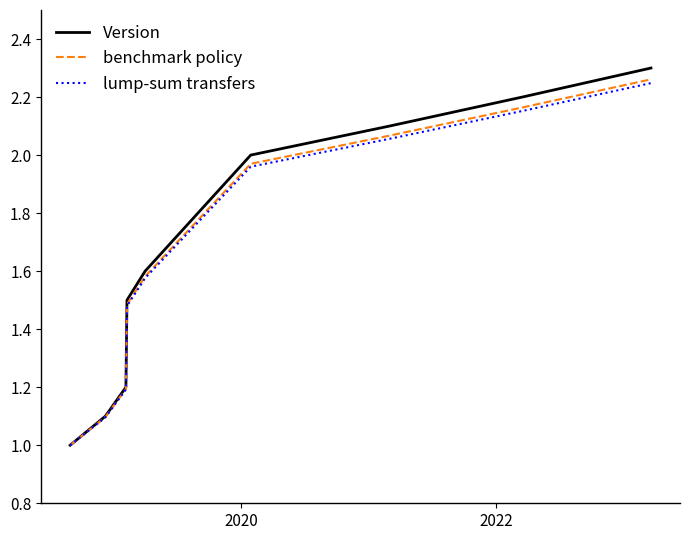

Which series has the widest spread of values?

Version